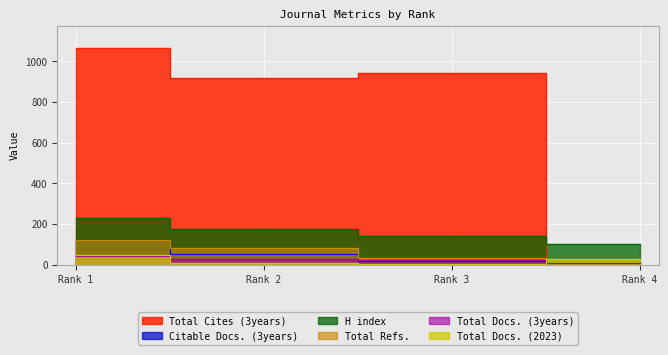

Is it true that Total Docs. (3years) equals 15 at Rank 2?

False